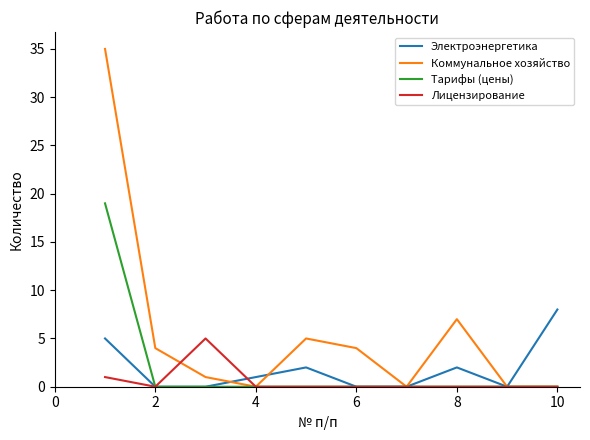

List the series in order of their peak value, lowest first.

Лицензирование, Электроэнергетика, Тарифы (цены), Коммунальное хозяйство